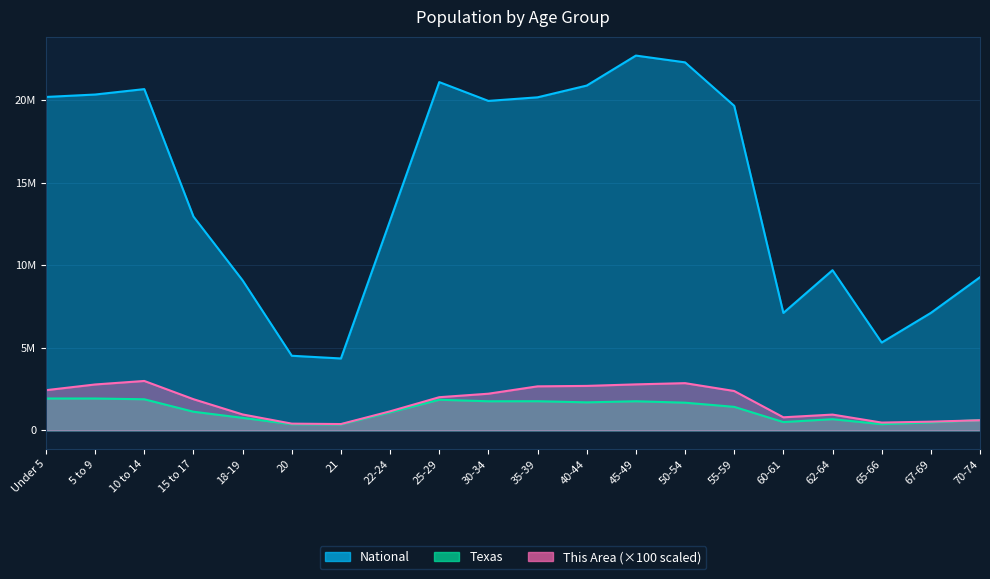

Between 45-49 and 65-66, which series saw the biggest shift?

National